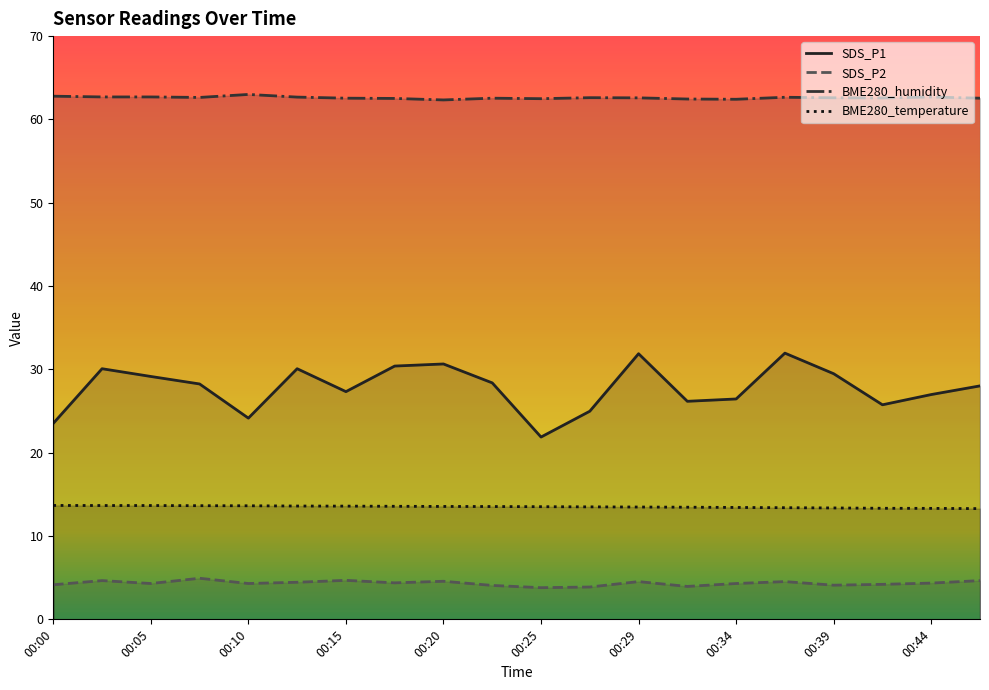

True or false: SDS_P1 and BME280_temperature intersect in this chart.

False